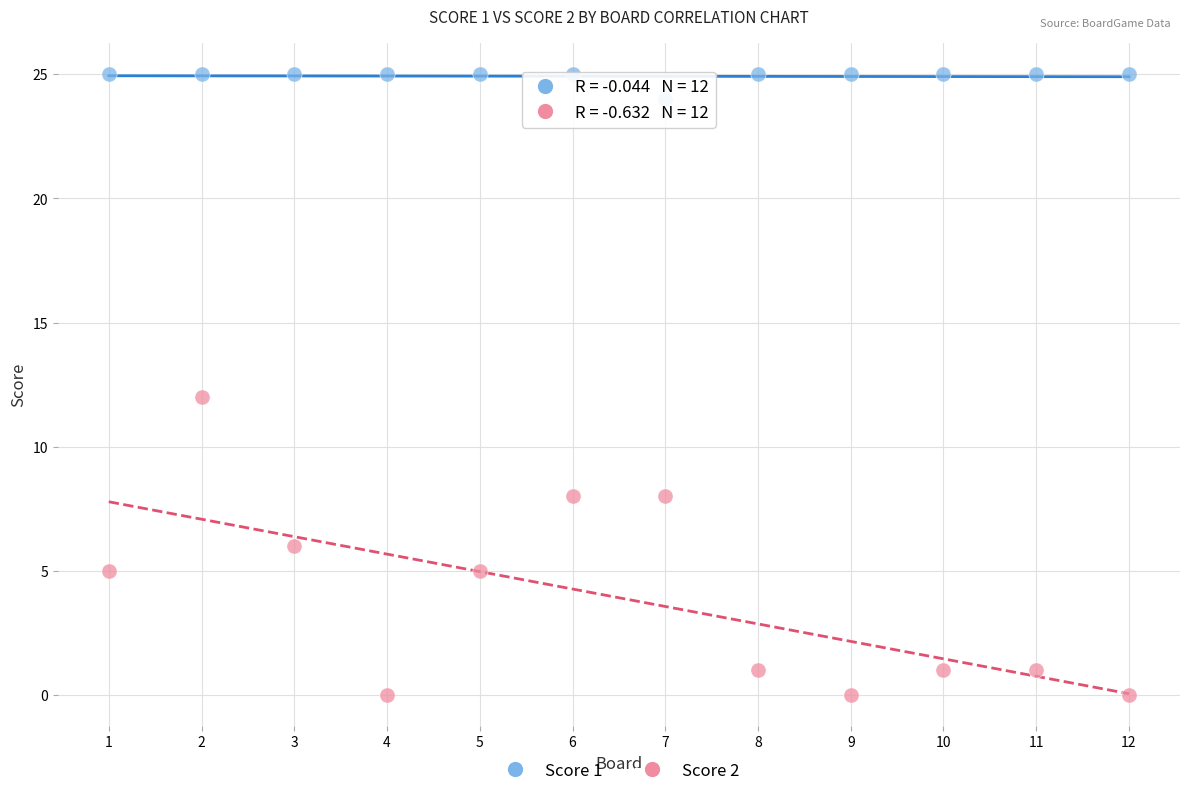

Which series reaches the maximum Y coordinate?

Score 1